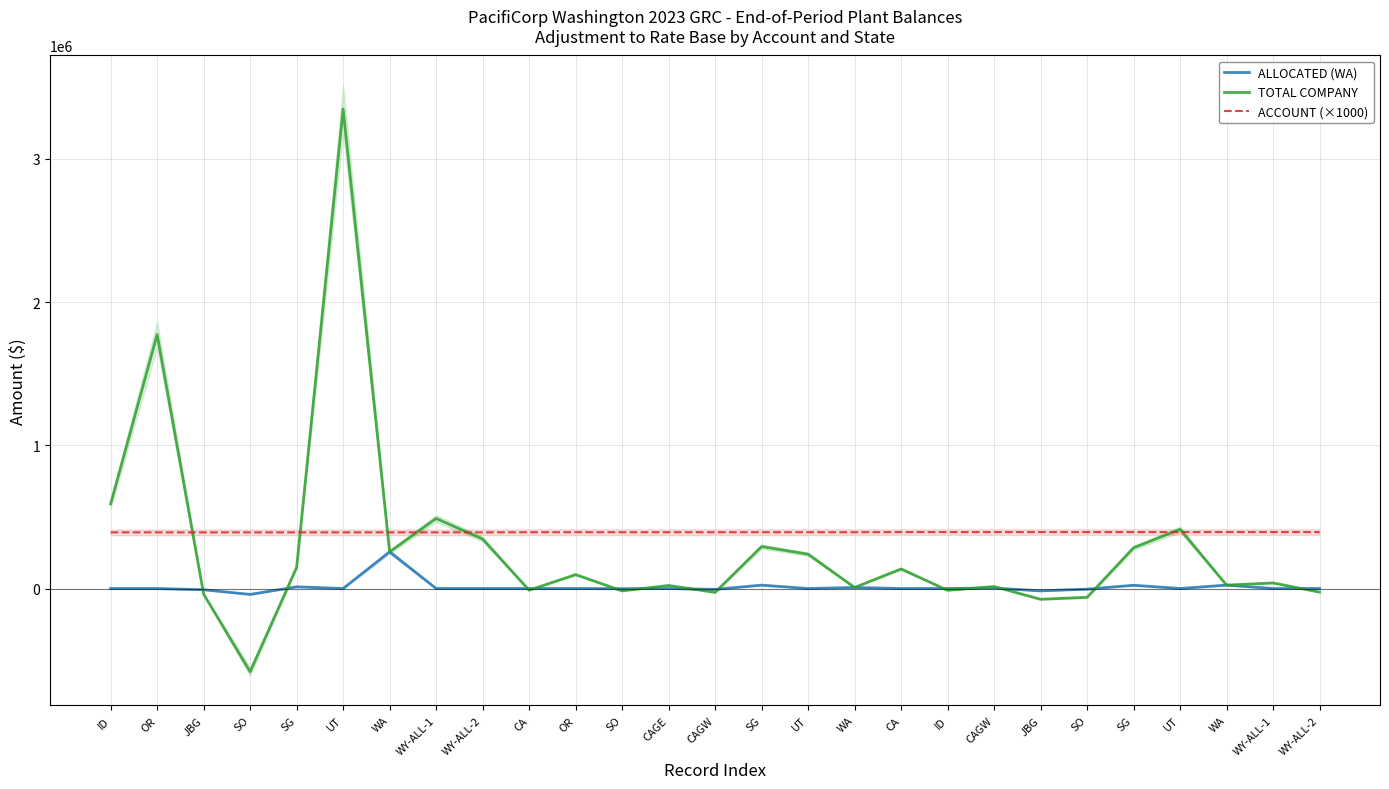

What is the lowest value of the TOTAL COMPANY series?

-581268.3